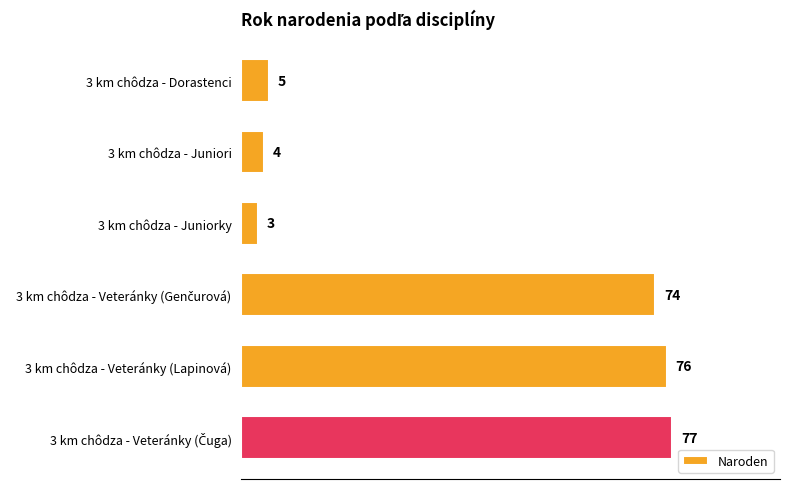

What is the label of the 2nd bar from the top?

3 km chôdza - Juniori